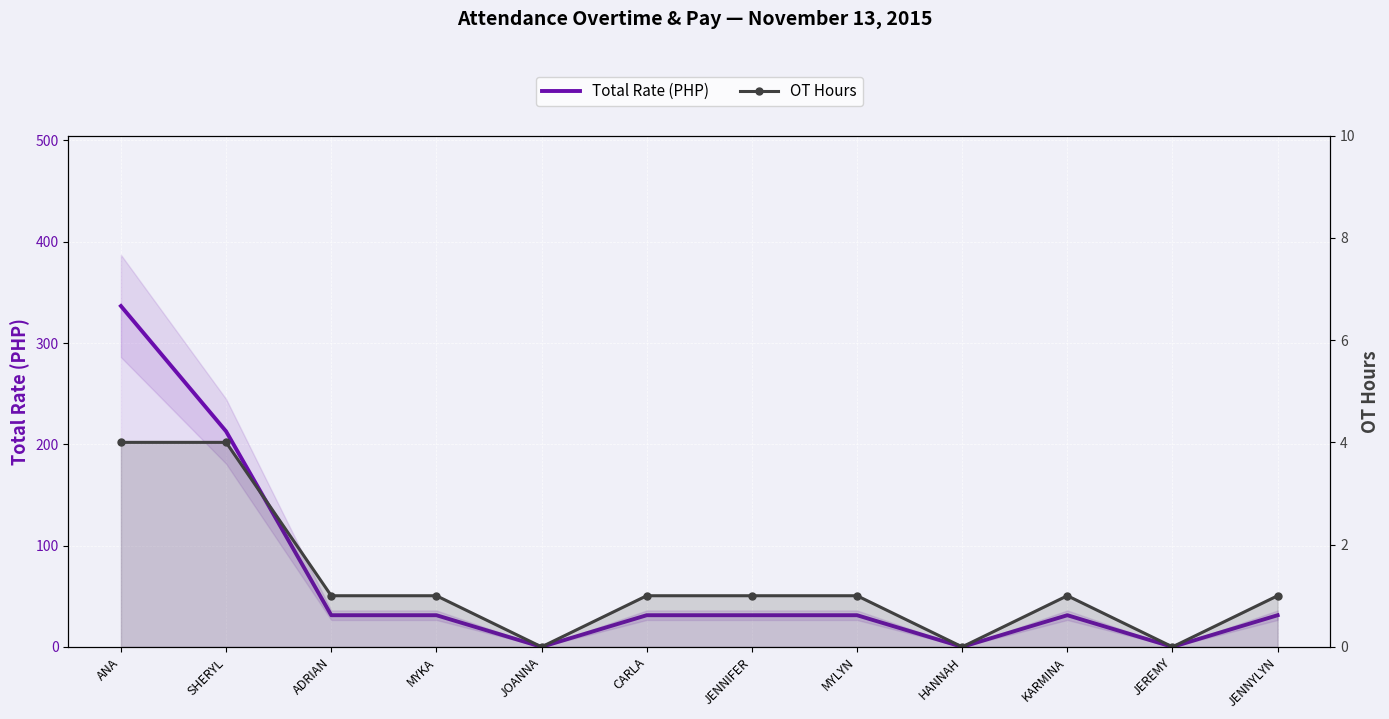

What are all the series names shown in the legend?

Total Rate (PHP), OT Hours